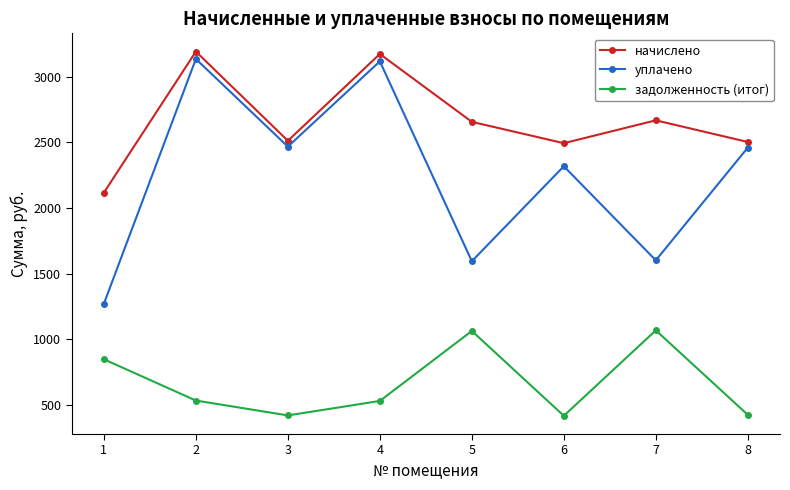

What is the sum of the начислено values at 5 and 6?

5149.5